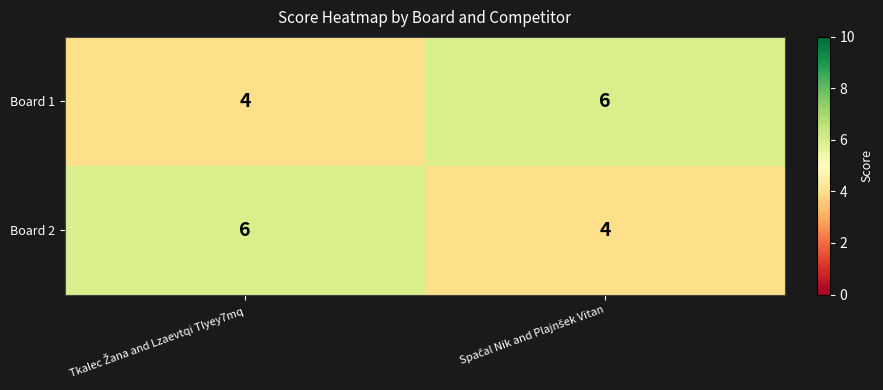

What is the sum of all Board 2 values?

10